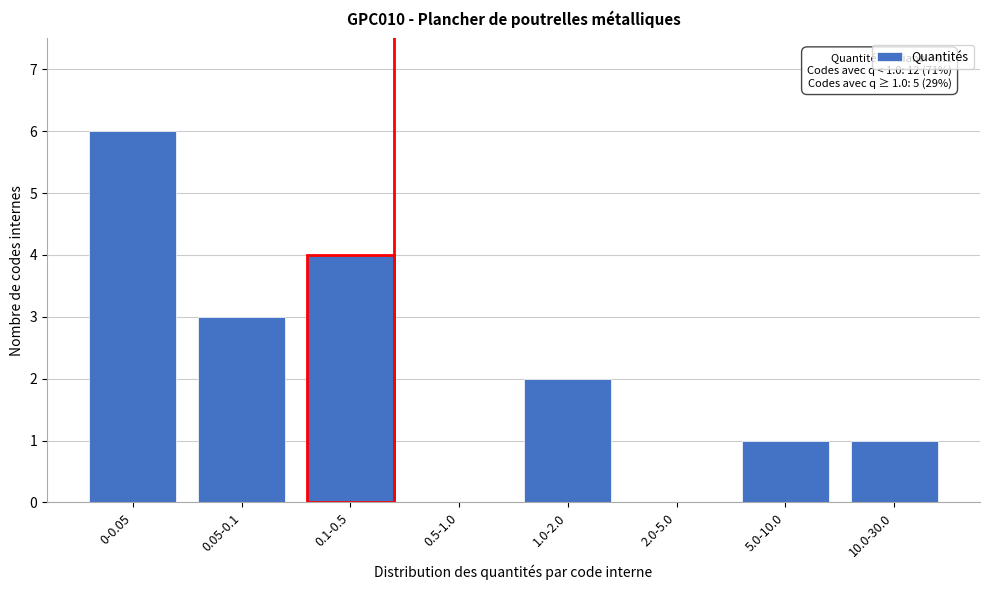

Reading left to right, extract all data points from this chart.

0-0.05=6	0.05-0.1=3	0.1-0.5=4	0.5-1.0=0	1.0-2.0=2	2.0-5.0=0	5.0-10.0=1	10.0-30.0=1